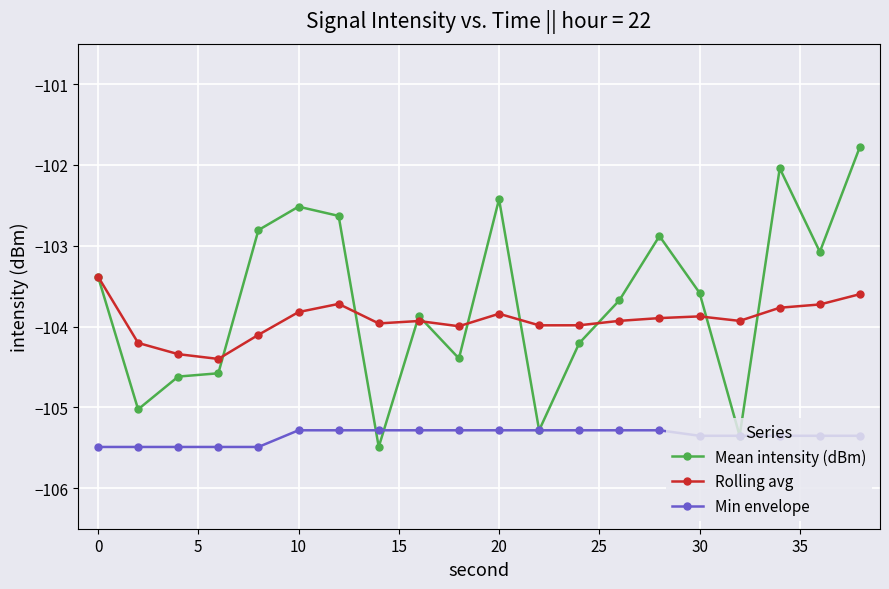

What is the minimum value for Min envelope?

-105.5